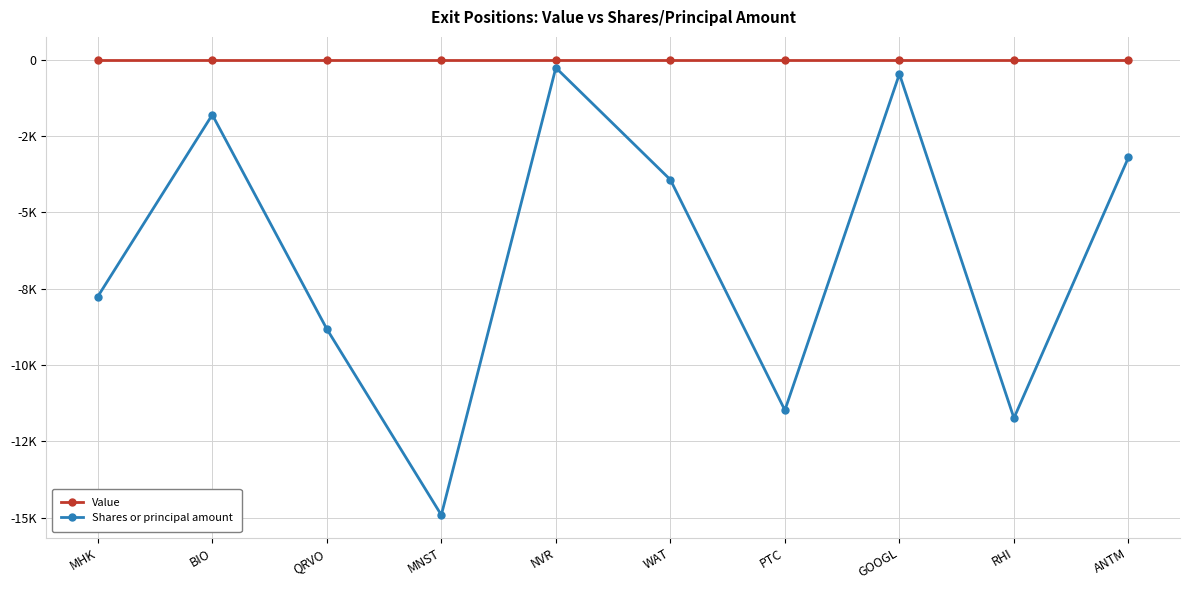

What are all the series names shown in the legend?

Value, Shares or principal amount